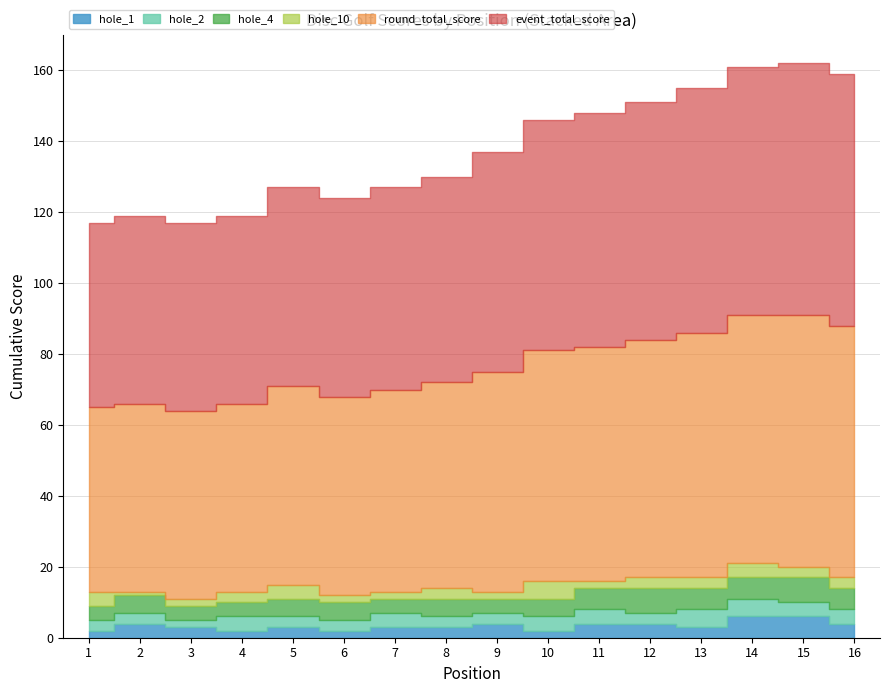

Does the chart display data point markers on the line(s)?

No